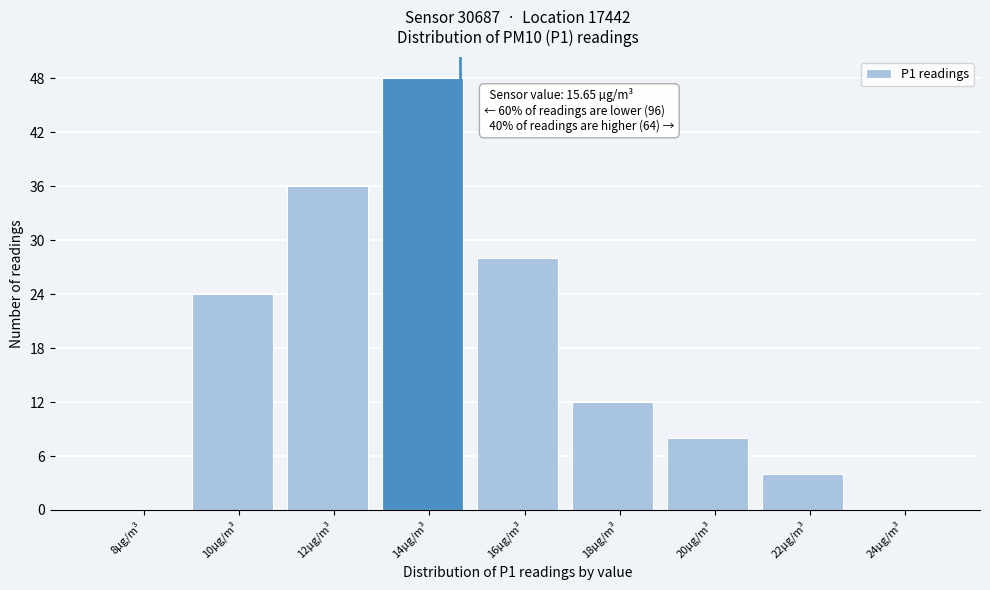

Reading right to left, extract all data points from this chart.

24µg/m³=0	22µg/m³=4	20µg/m³=8	18µg/m³=12	16µg/m³=28	14µg/m³=48	12µg/m³=36	10µg/m³=24	8µg/m³=0